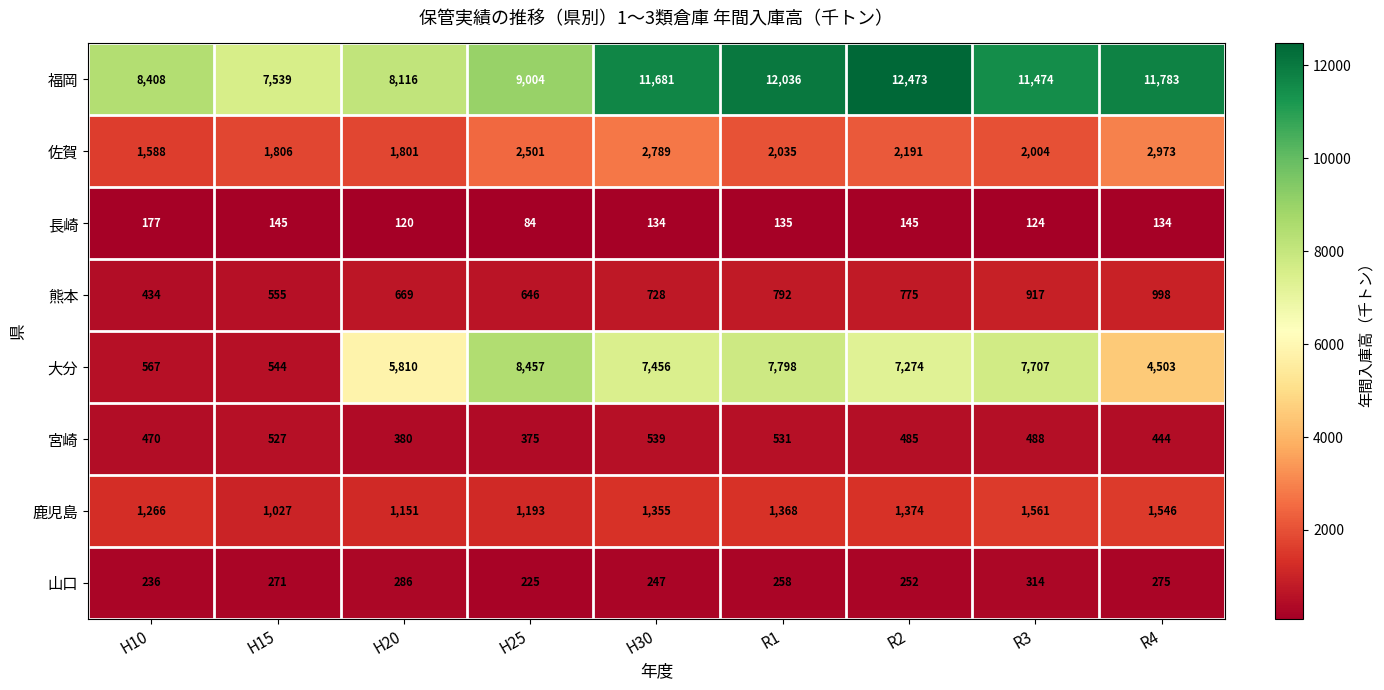

Which category has the lowest value in the 佐賀 series?

H10